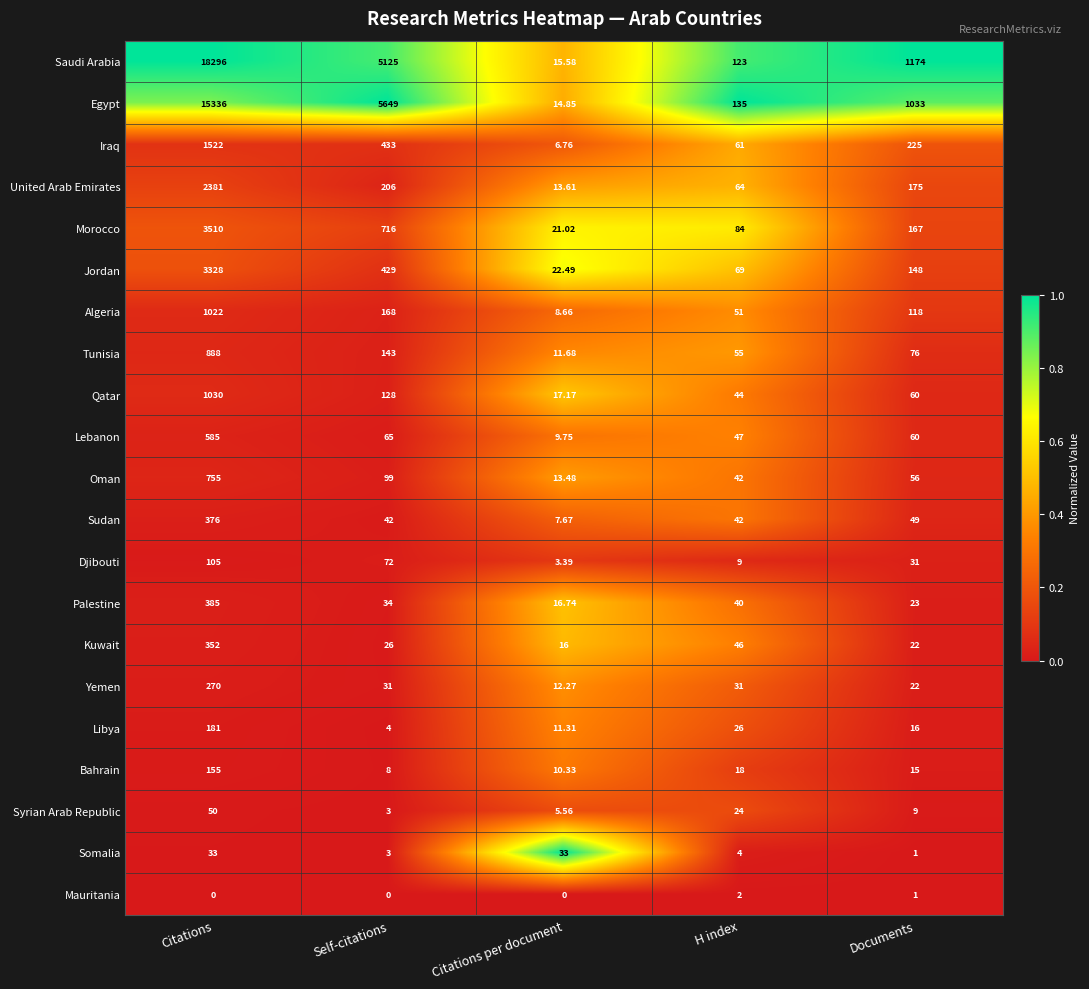

Which series has the widest spread of values?

Saudi Arabia